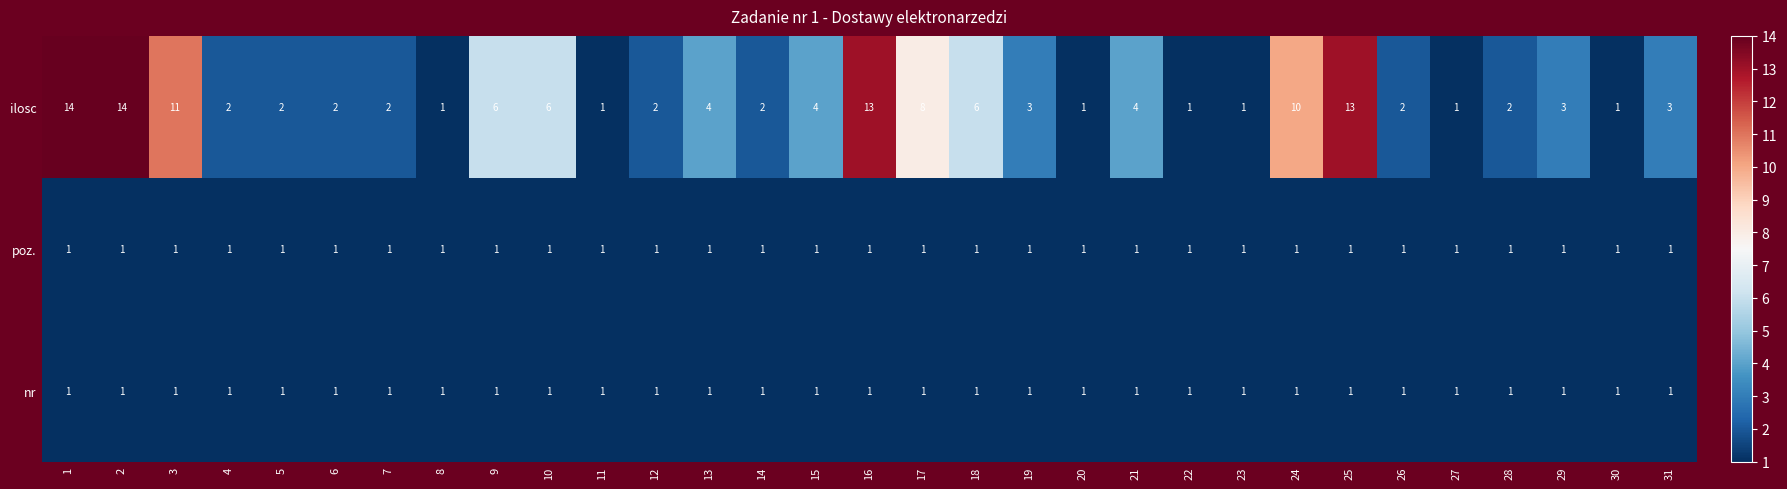

What is the sum of all nr values?

31